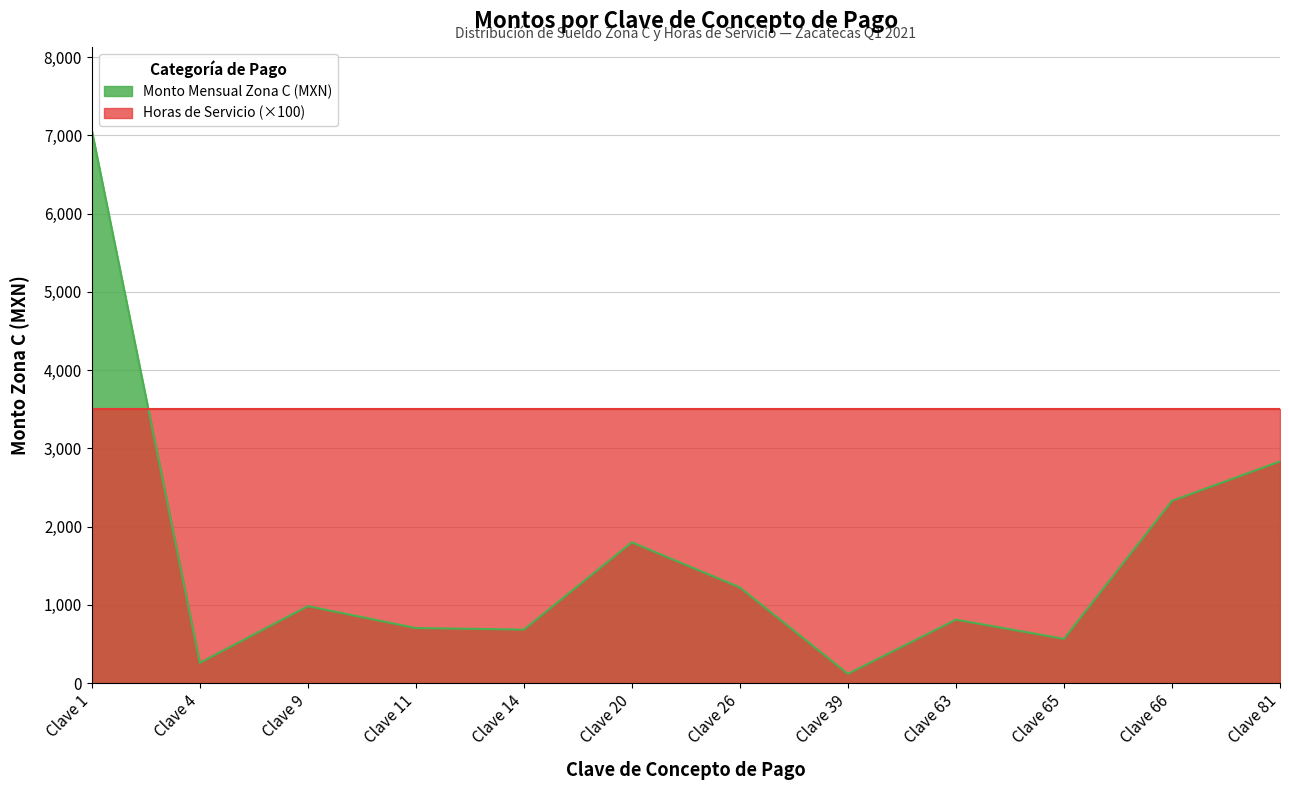

Which series has the largest range (max minus min)?

Monto Mensual Zona C (MXN)